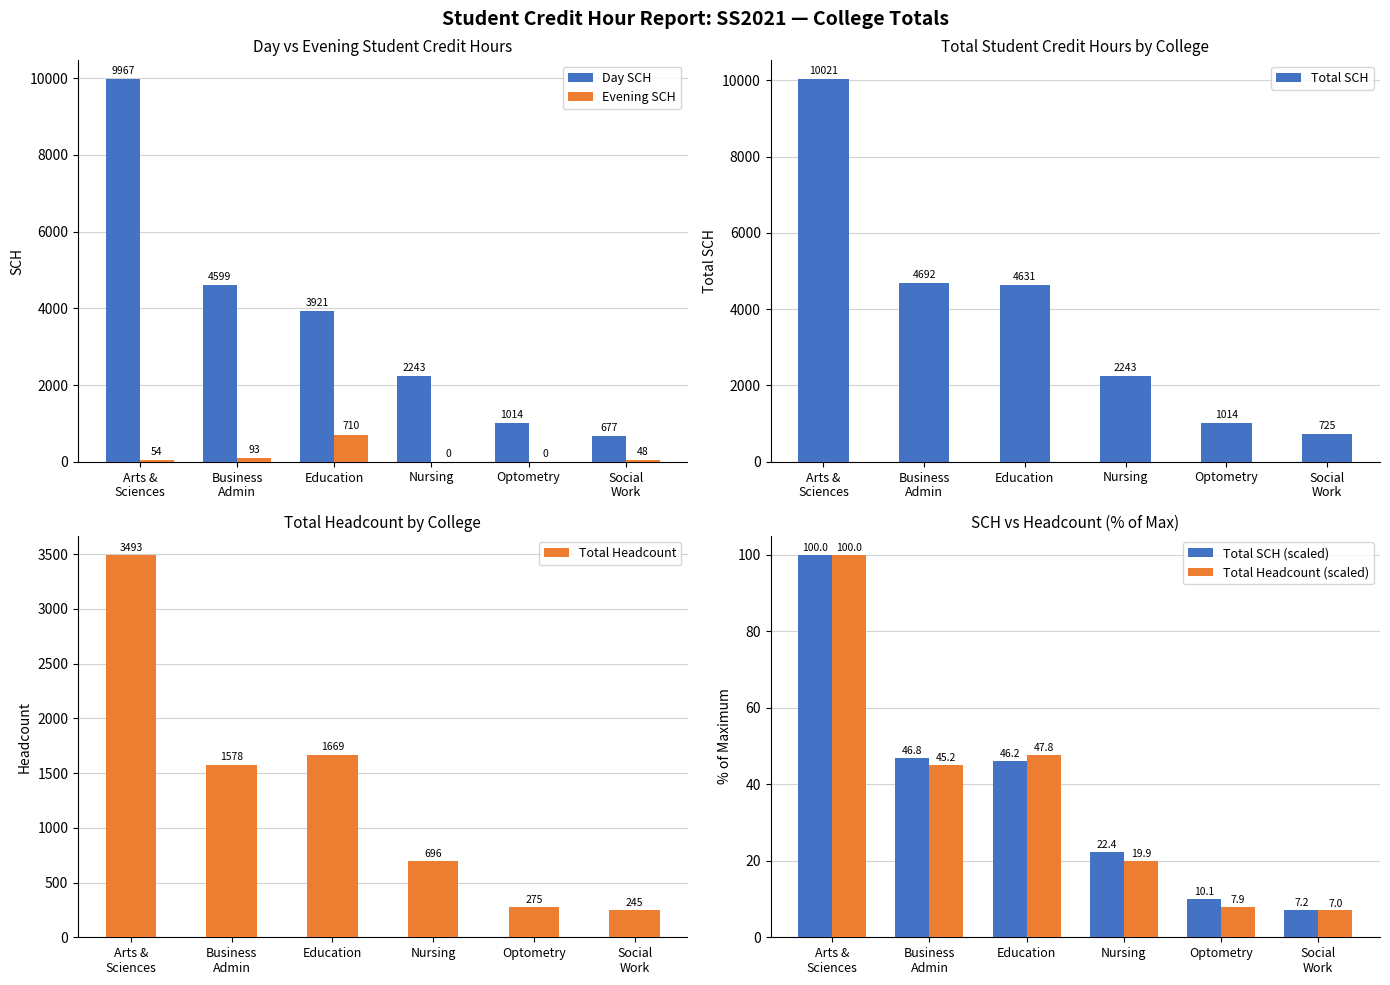

What are all the series names shown in the legend?

Day SCH, Evening SCH, Total SCH, Total Headcount, Total SCH (scaled), Total Headcount (scaled)